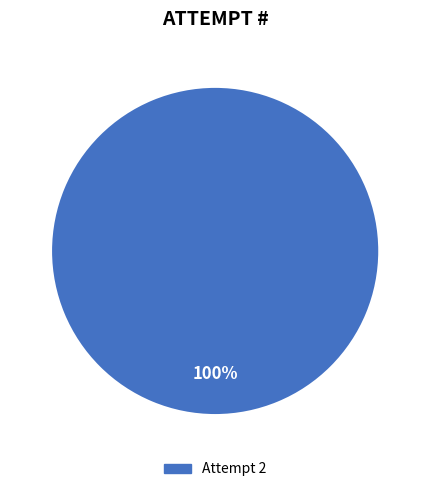

Is there any slice that represents more than half of the pie?

Yes